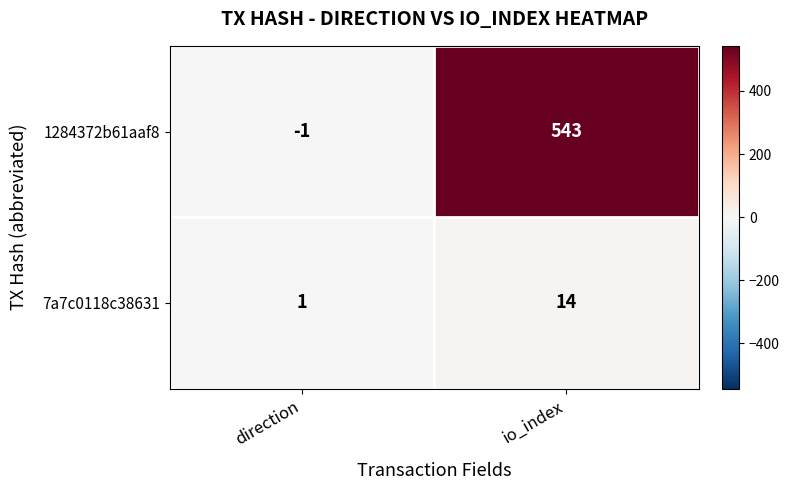

At which category is the sum across all series the highest?

io_index